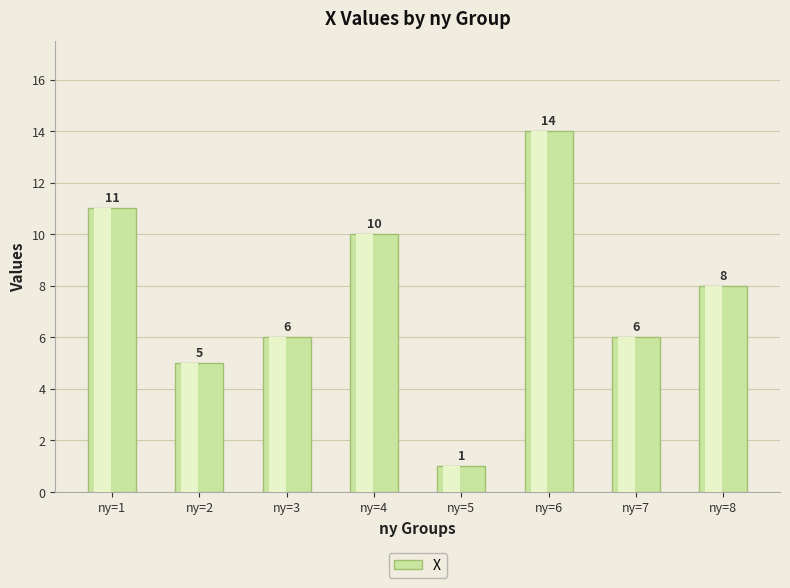

The chart shows a value of 14 at ny=4. True or false?

False